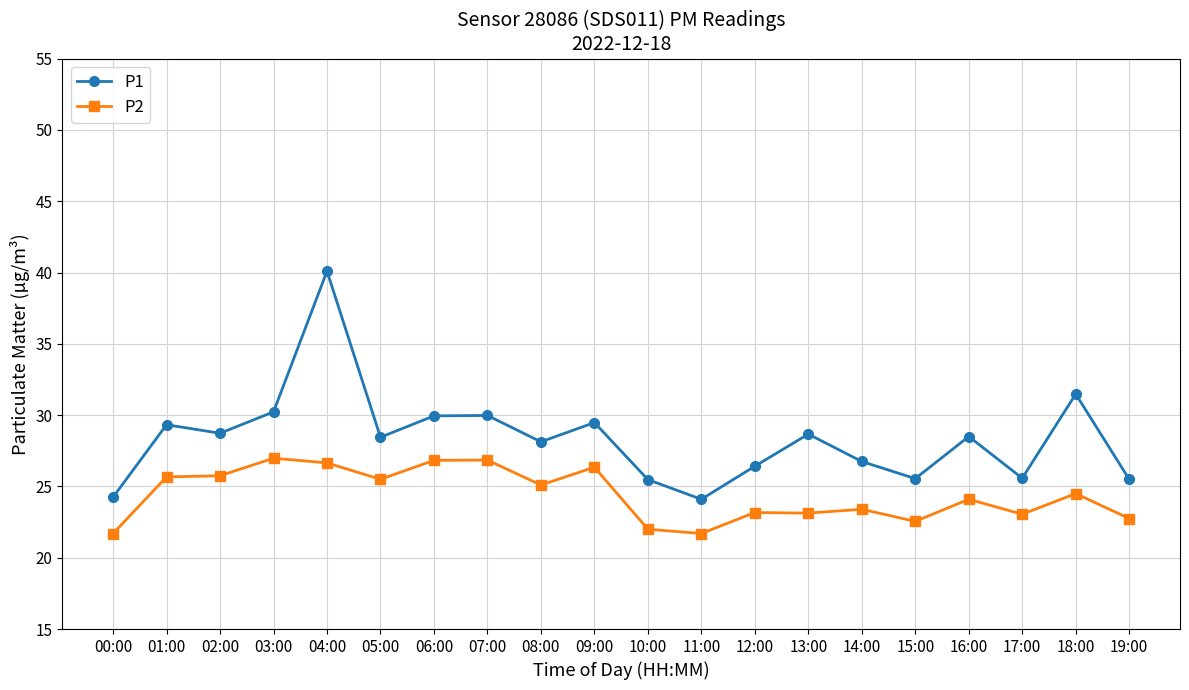

How many lines are shown in the chart?

2